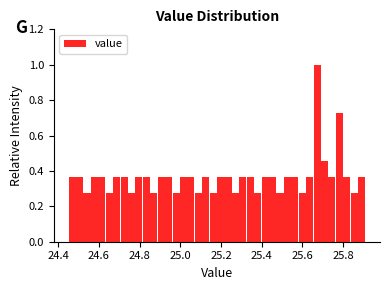

Read against the x-axis, roughly where is the centre of the tallest bar?

25.68